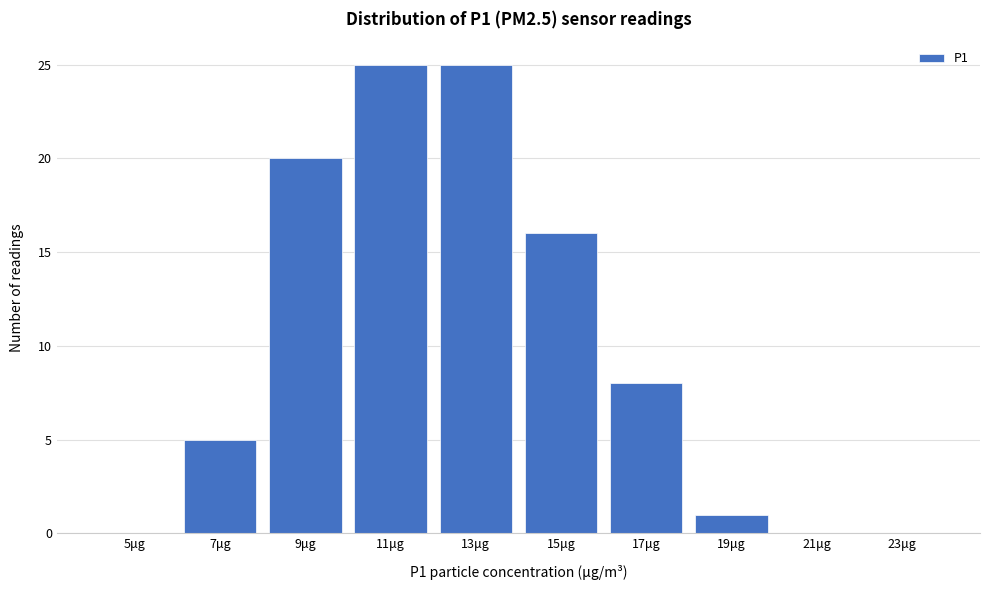

Reading left to right, list all the values displayed in this chart.

5μg=0	7μg=5	9μg=20	11μg=25	13μg=25	15μg=16	17μg=8	19μg=1	21μg=0	23μg=0